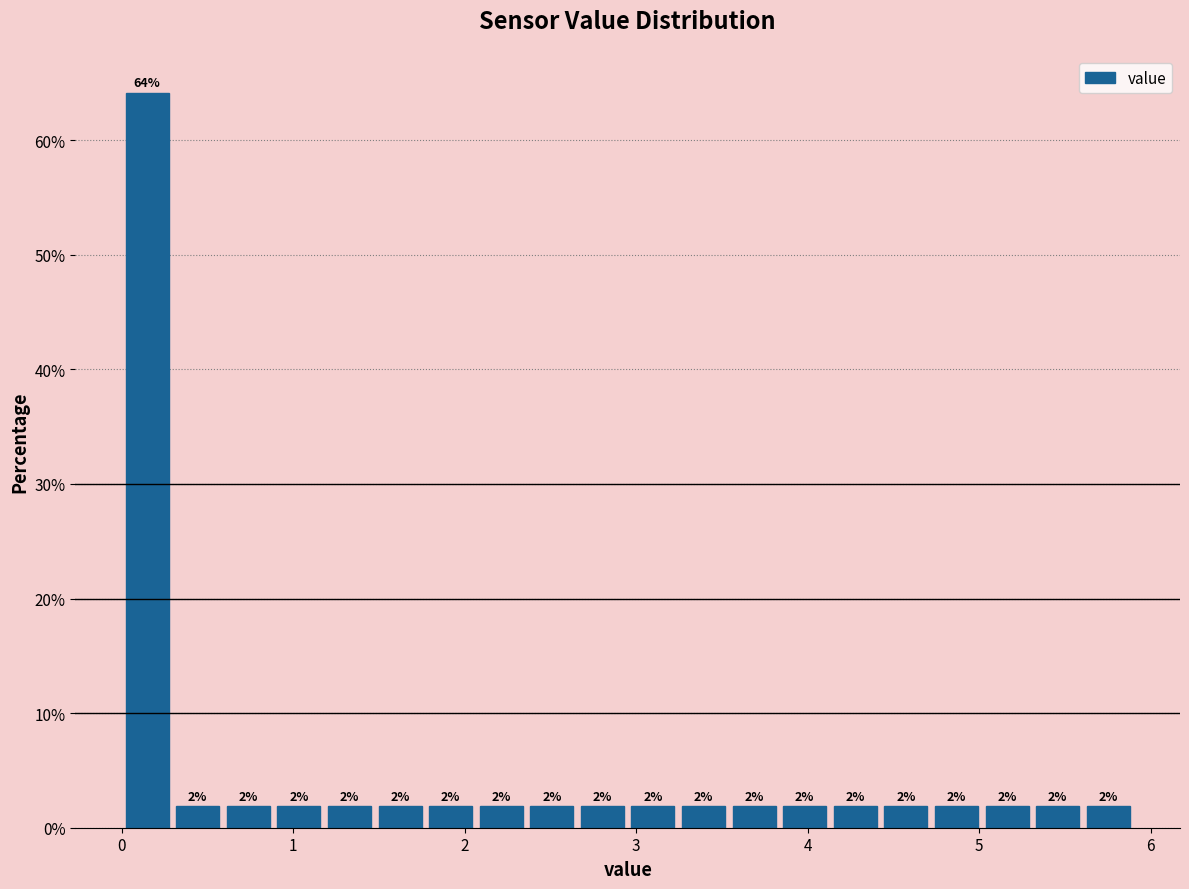

Around what value on the x-axis is the tallest bar? Give the approximate position of its centre, as read against the axis.

0.1